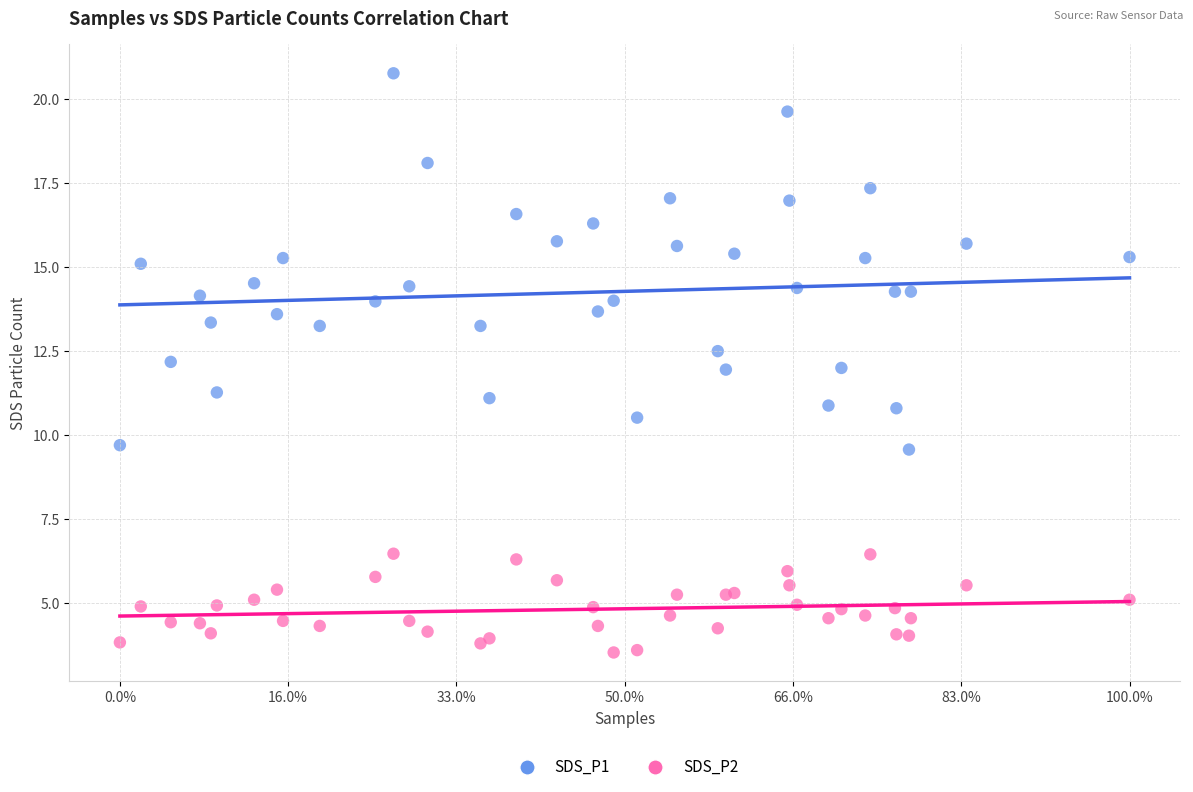

Which series contains the lowest Y value?

SDS_P2